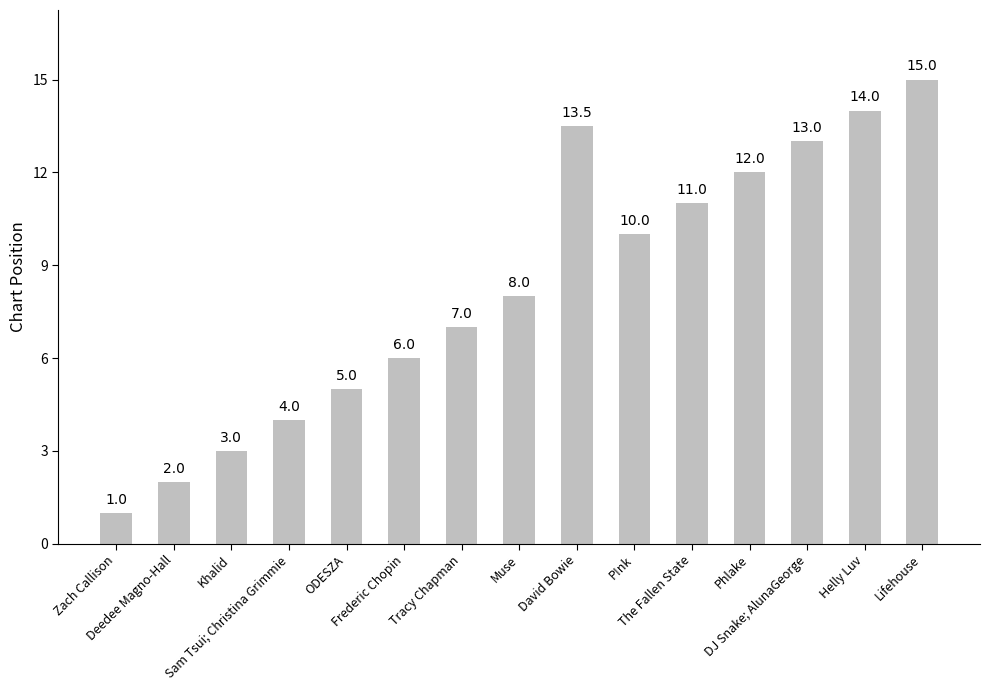

What is the change in value from Sam Tsui; Christina Grimmie to Tracy Chapman?

+3.0